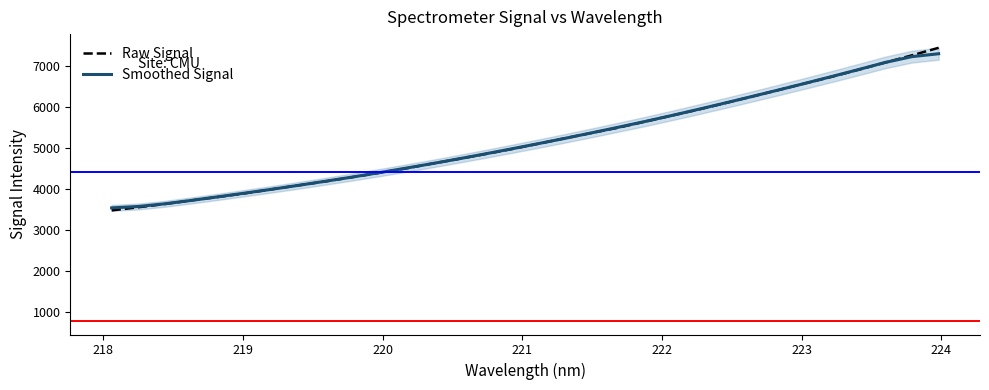

What is the highest value of the Smoothed Signal series?

7302.3